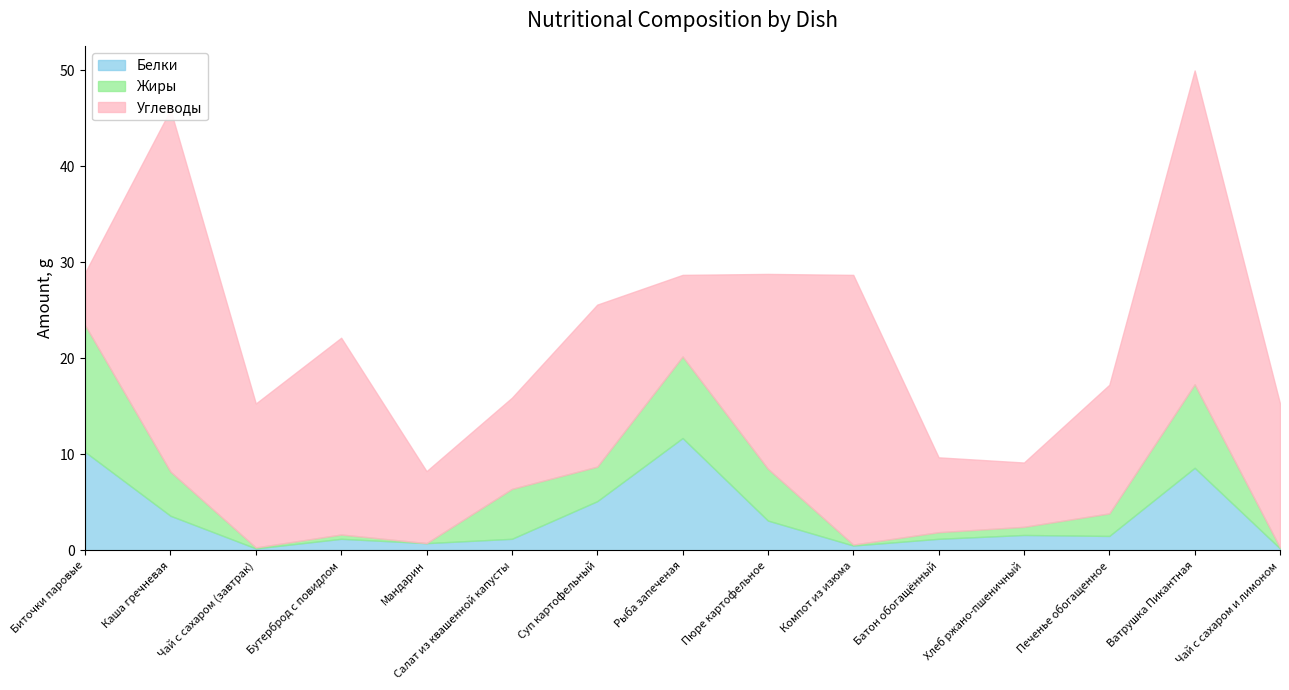

The value of Жиры at Пюре картофельное is 9.0. True or false?

False